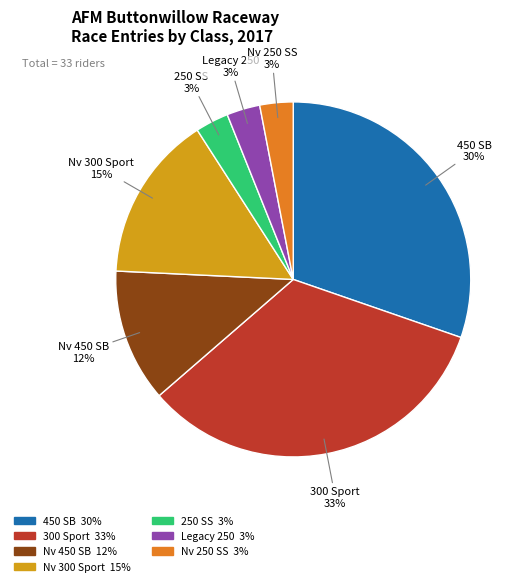

To the nearest percent, what percentage of the pie is 250 SS?

3%